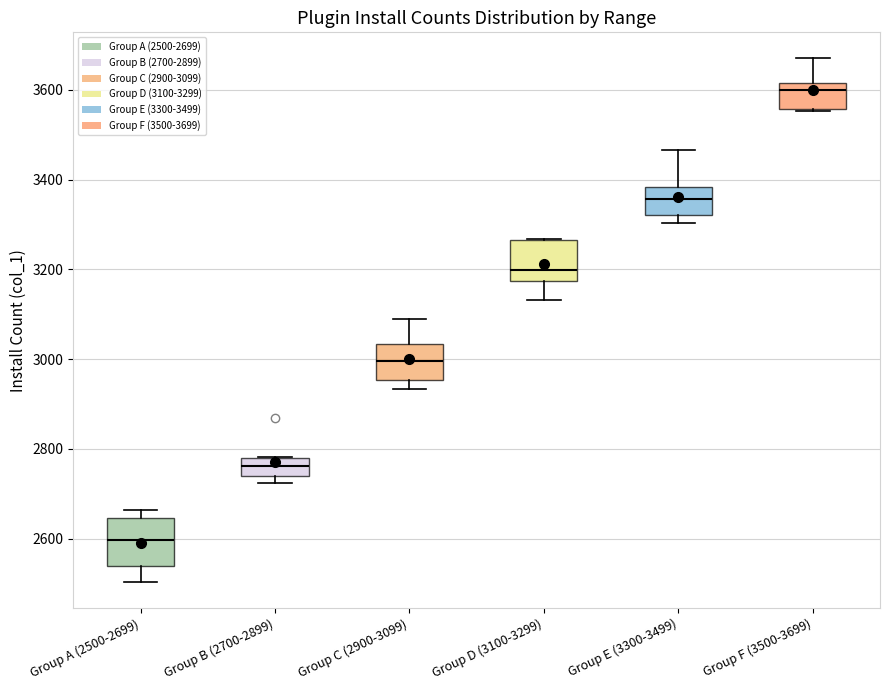

Which box's median line is the lowest?

Group A (2500-2699)